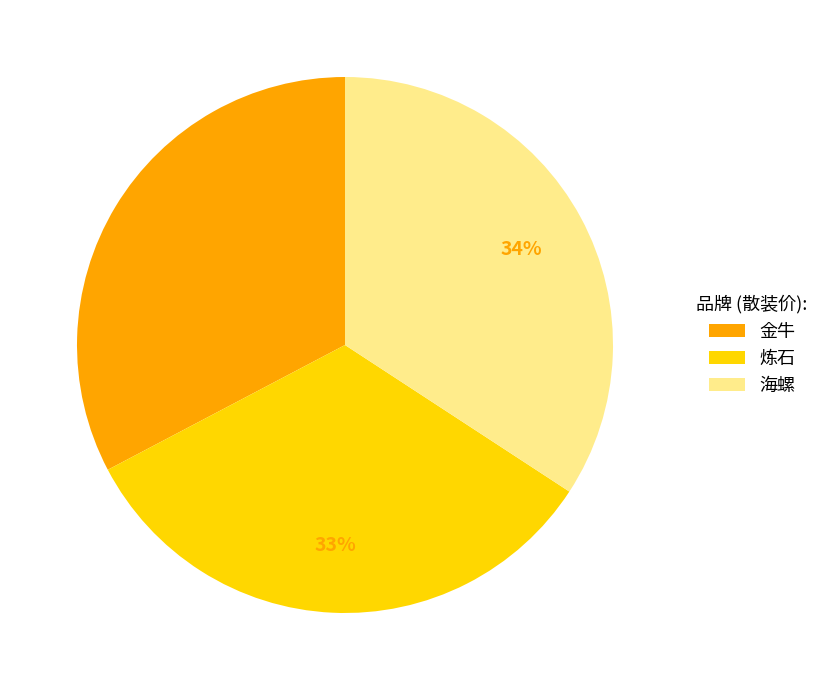

What is the ratio of the value at 炼石 to the value at 海螺?

1.0